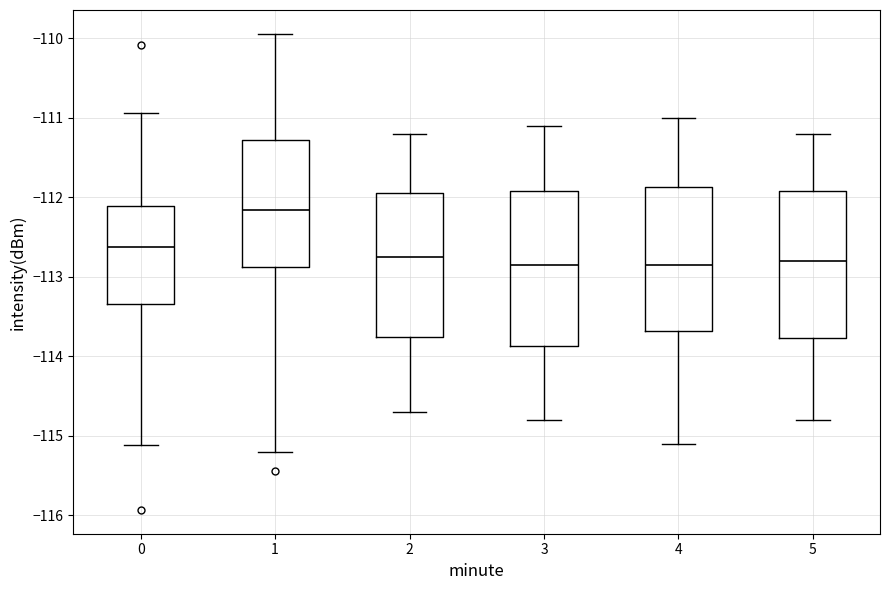

Reading left to right, read every box against the y-axis: the position of its median line, the range the box covers, and the ends of its whiskers. The values are not printed on the chart, so give them approximately, as read against the axis.

0: median -112.6, box -113.3 to -112.1, whiskers -115.1 to -110.9
1: median -112.2, box -112.9 to -111.3, whiskers -115.2 to -109.9
2: median -112.7, box -113.7 to -111.9, whiskers -114.7 to -111.2
3: median -112.8, box -113.9 to -111.9, whiskers -114.8 to -111.1
4: median -112.8, box -113.7 to -111.9, whiskers -115.1 to -111.0
5: median -112.8, box -113.8 to -111.9, whiskers -114.8 to -111.2